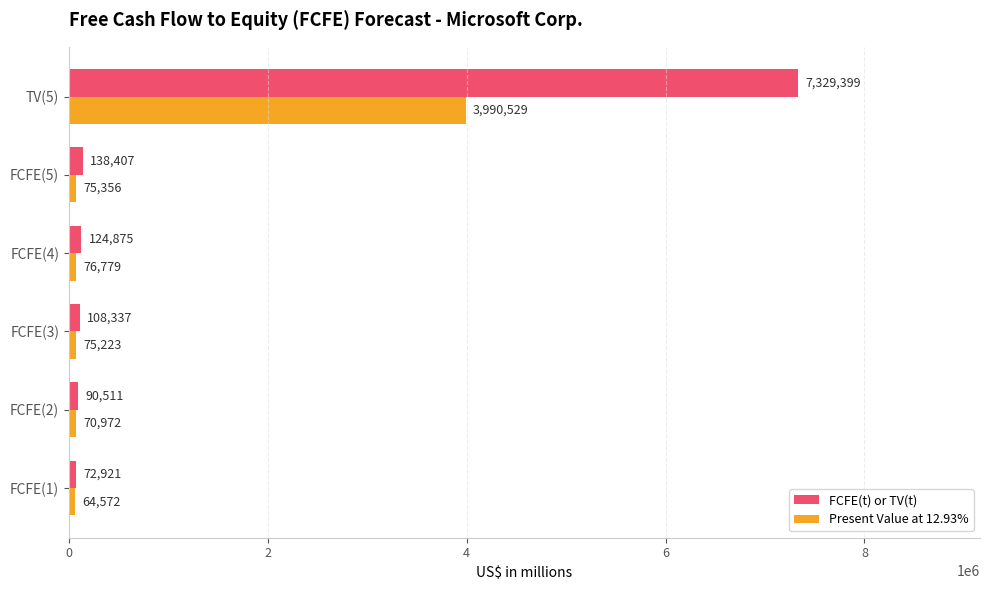

What is the approximate value of FCFE(t) or TV(t) at FCFE(3)?

108337